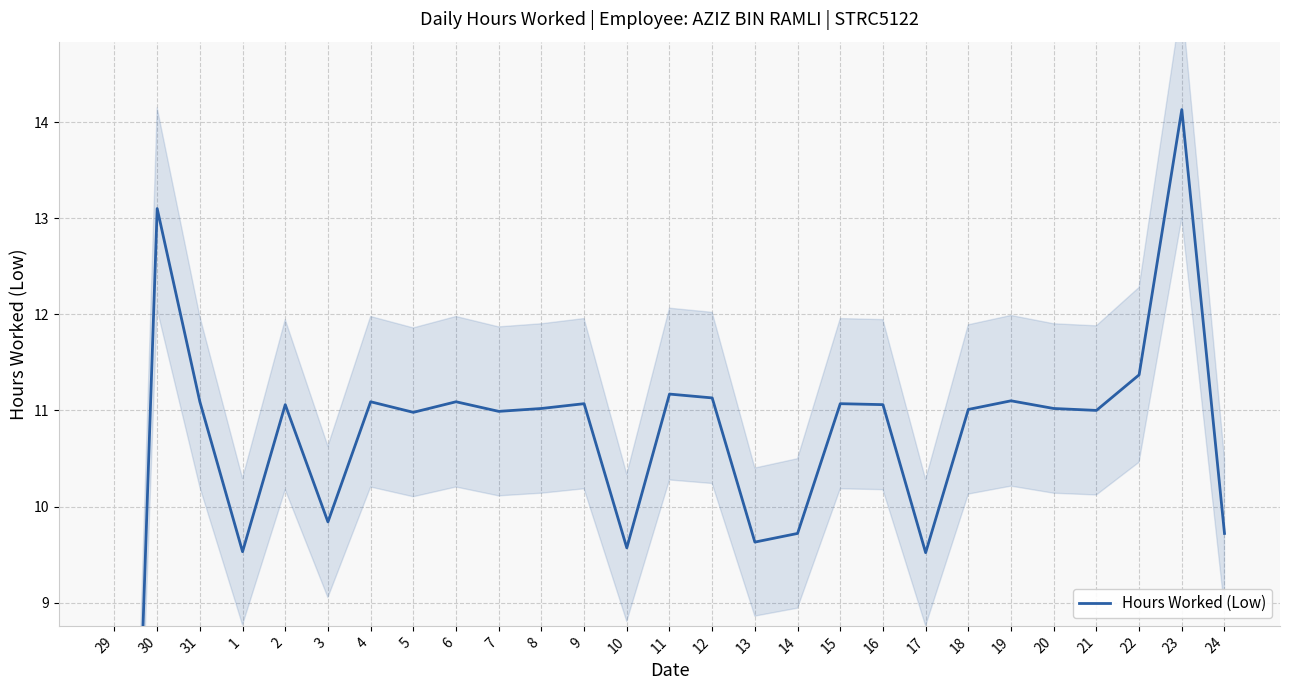

Which category has the lowest value across all series?

29